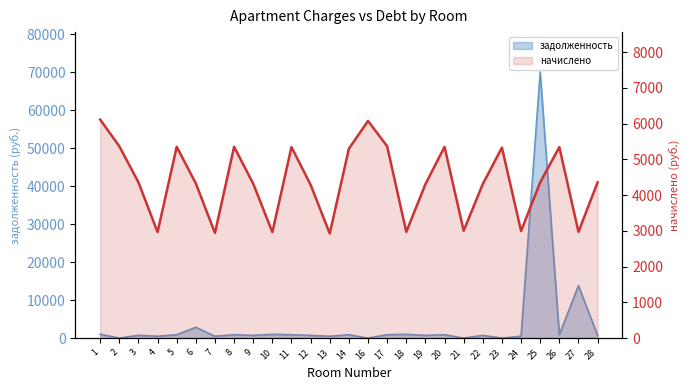

At which category does задолженность reach its first local peak?

3